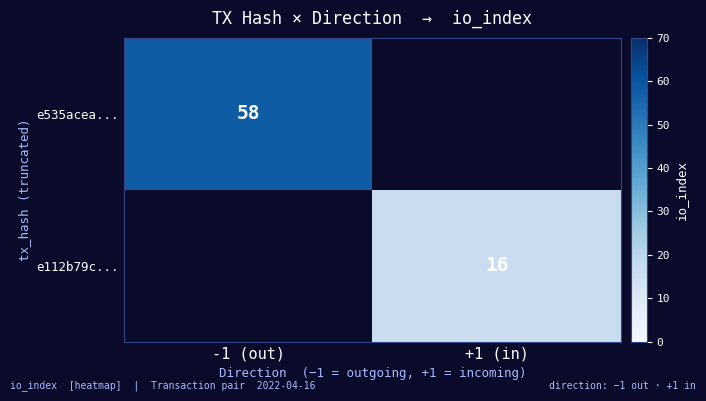

The value of e535acea... at -1 (out) is 58. True or false?

True